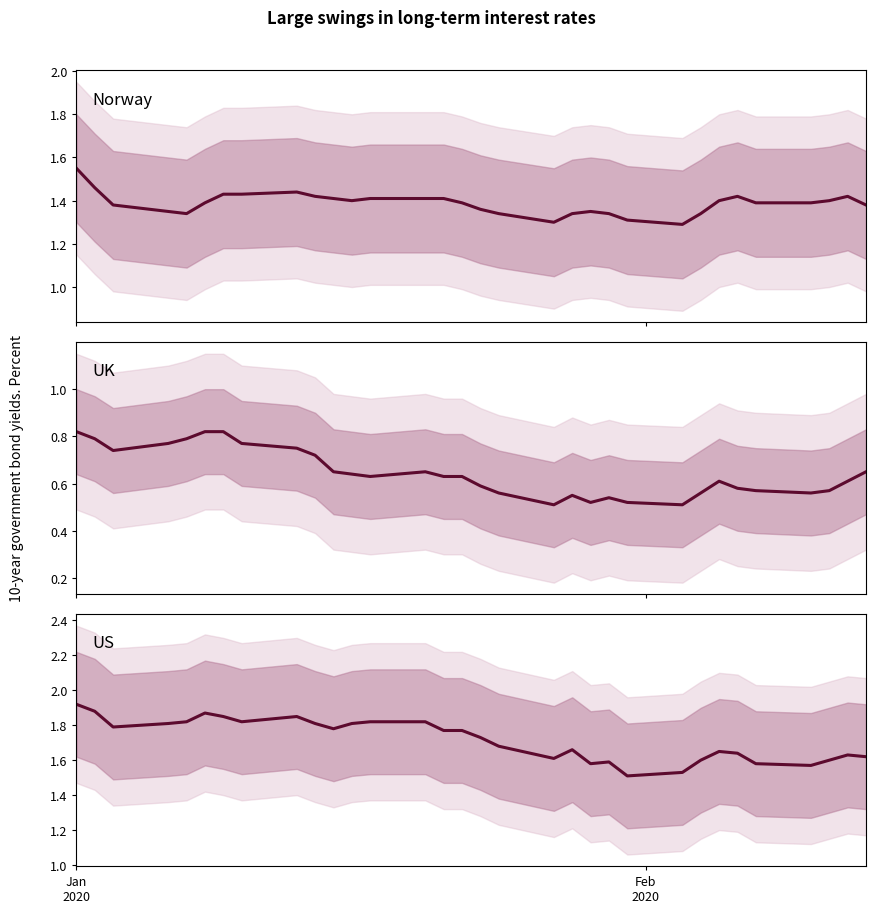

How many interior local valleys does the US series have?

7